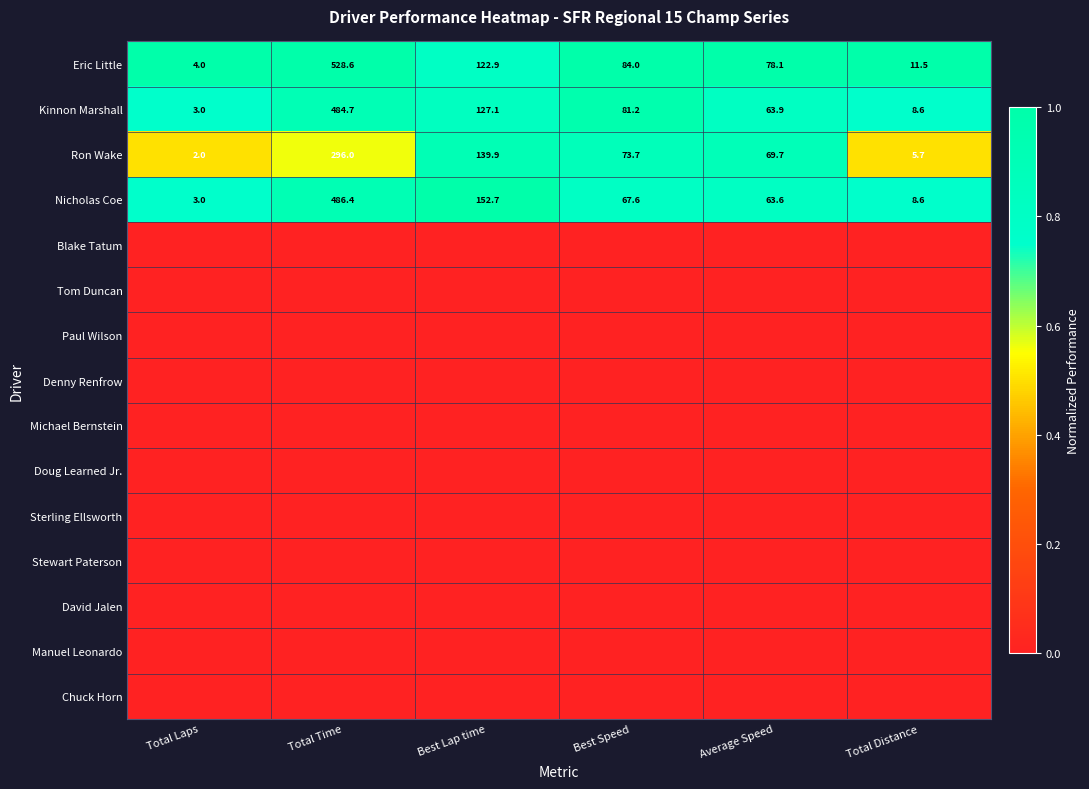

At which category does the chart reach its peak across all series?

Total Laps